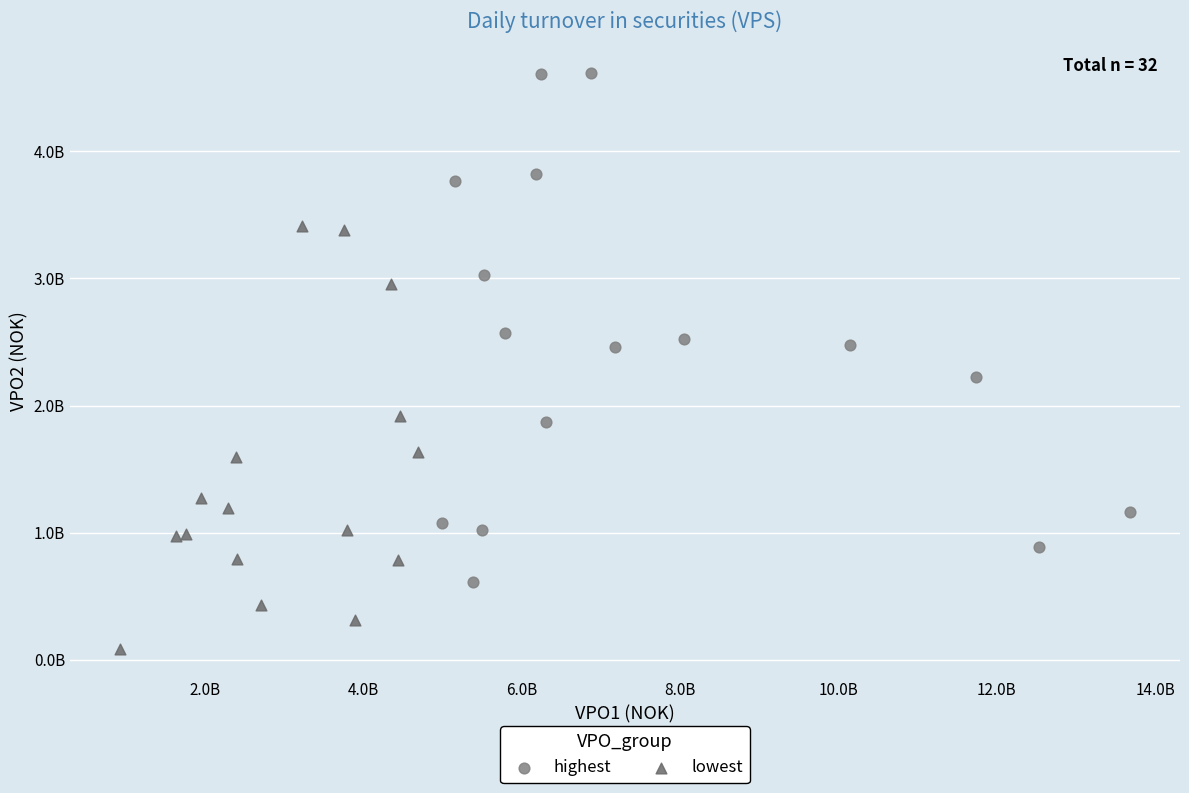

What are all the series names shown in the legend?

highest, lowest